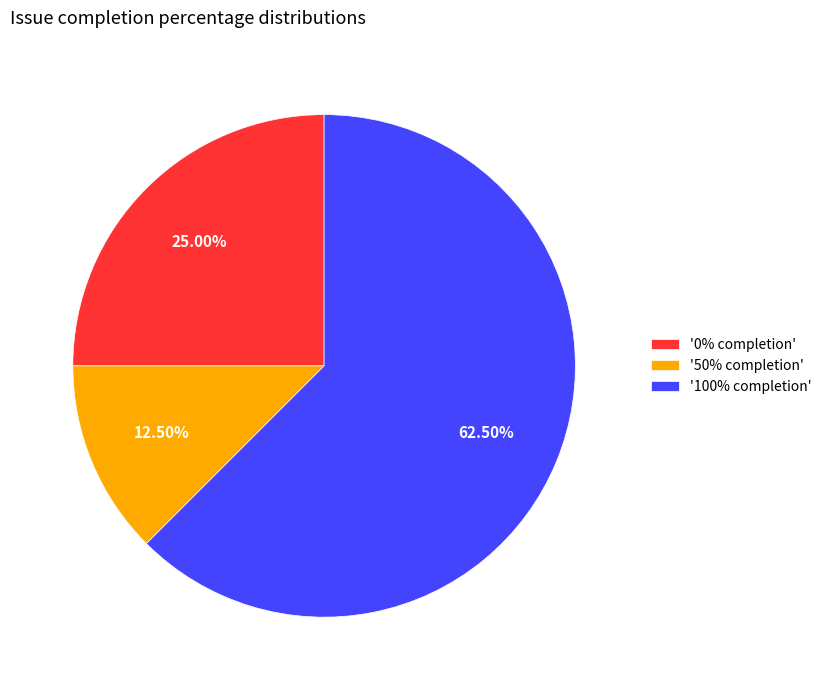

Is the sum of '50% completion' and '0% completion' greater than half?

No